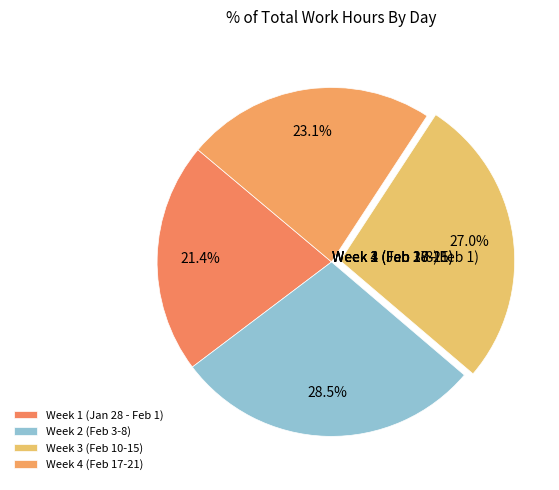

How many segments does this pie chart have?

4